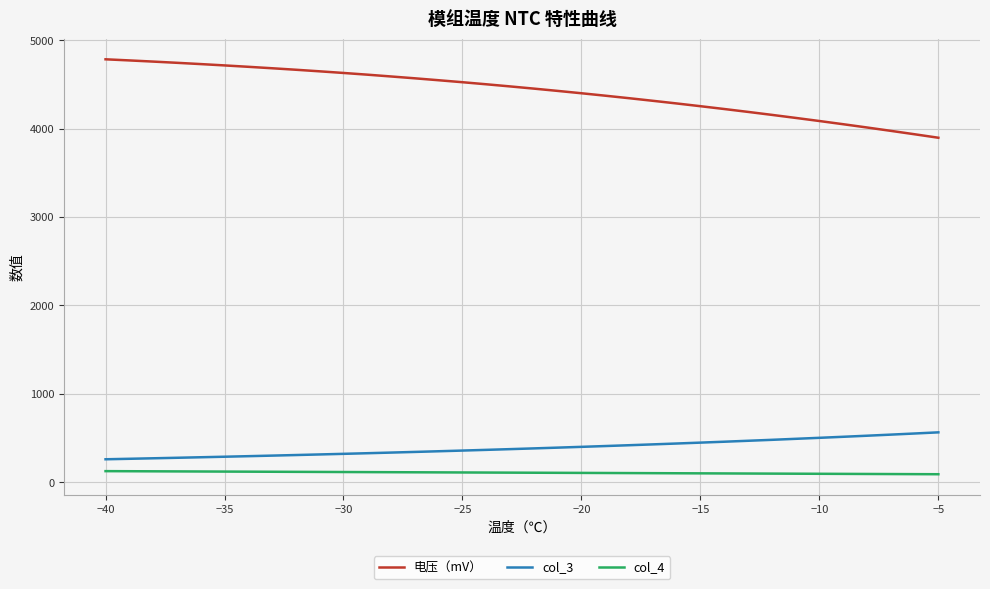

Which series has the largest total across all categories?

电压（mV）